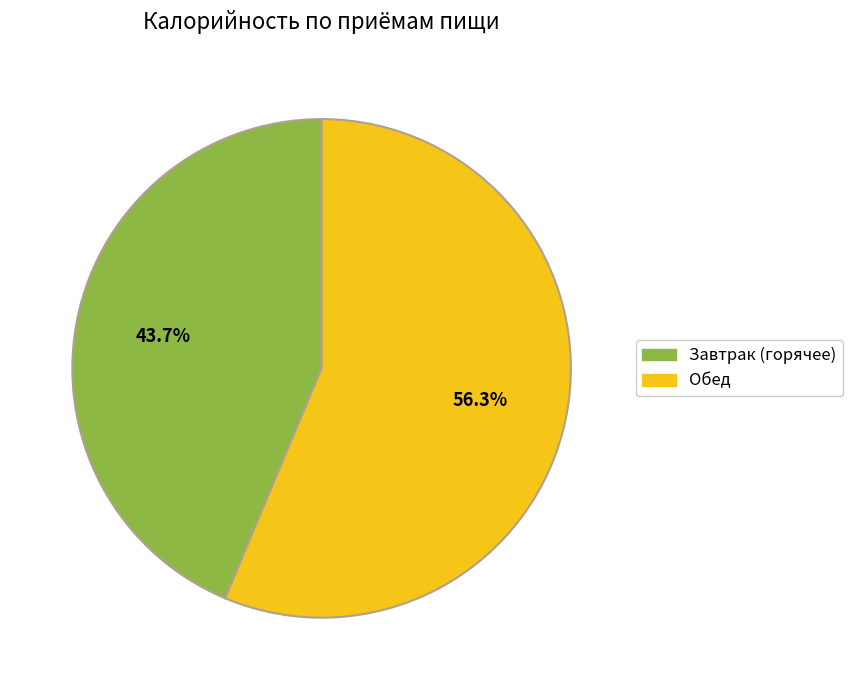

Is there a majority slice in this chart?

Yes